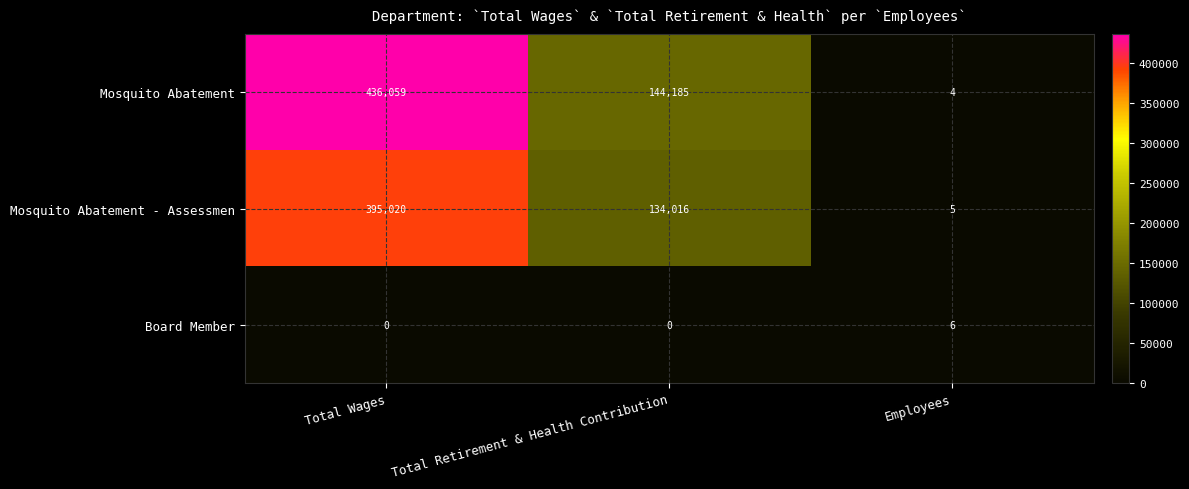

What is the spread (max minus min) of values at Total Wages?

436059